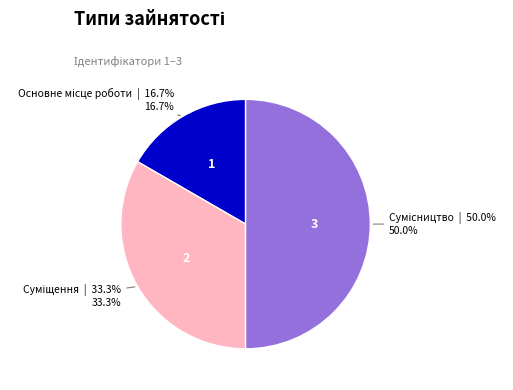

Is there any slice that represents more than half of the pie?

No